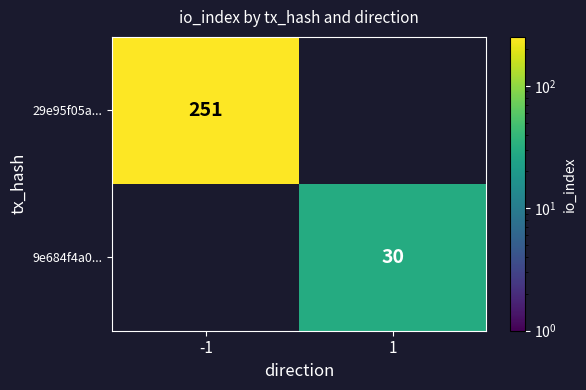

Between 1 and -1, which is larger?

-1